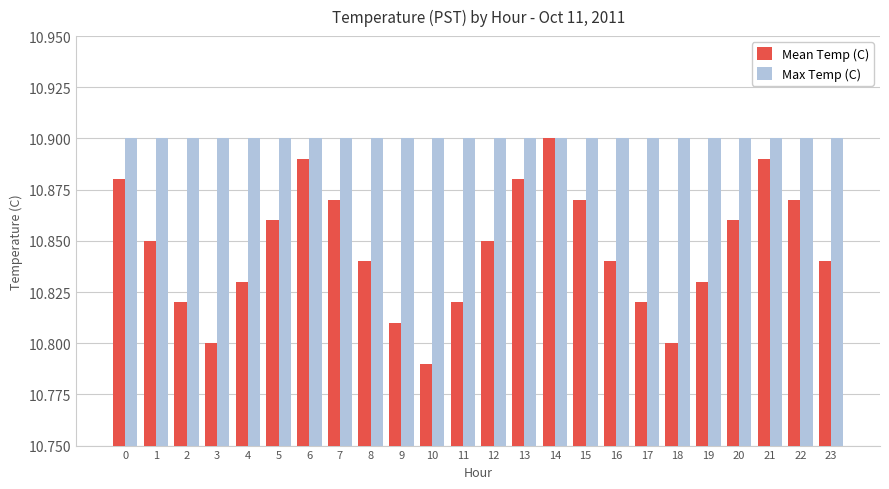

At which label is Mean Temp (C) closest to 10?

10